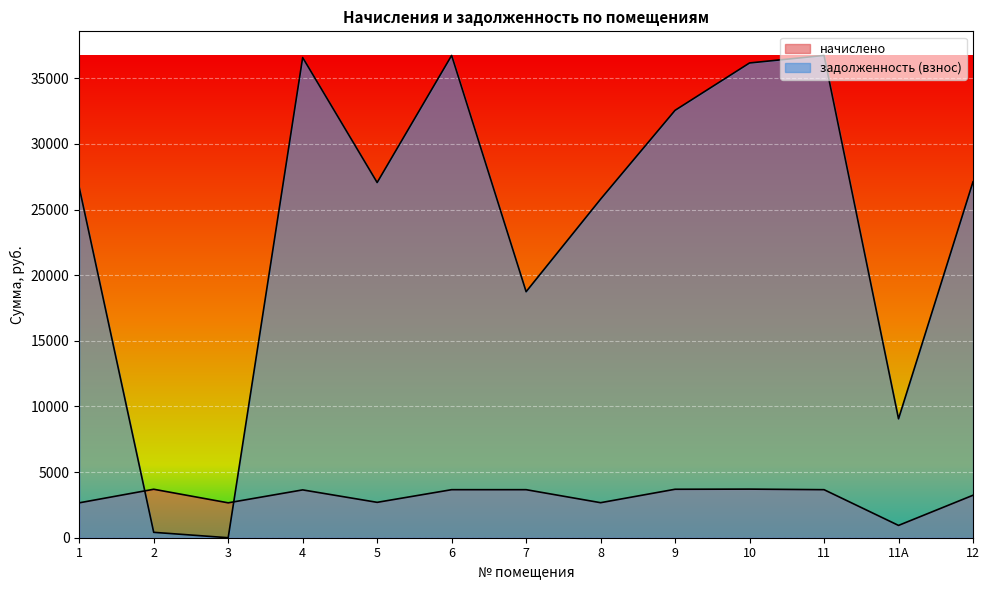

Reading left to right, what are all the values shown in this chart?

начислено: 2658.7	3692.3	2658.7	3644.4	2695.9	3660.3	3660.3	2669.3	3692.3	3703.0	3660.3	937.7	3235.9
задолженность (взнос): 26688.7	410.2	0.0	36583.1	27062.8	36743.6	18743.6	25795.5	32563.4	36171.4	36743.6	9061.1	27116.5